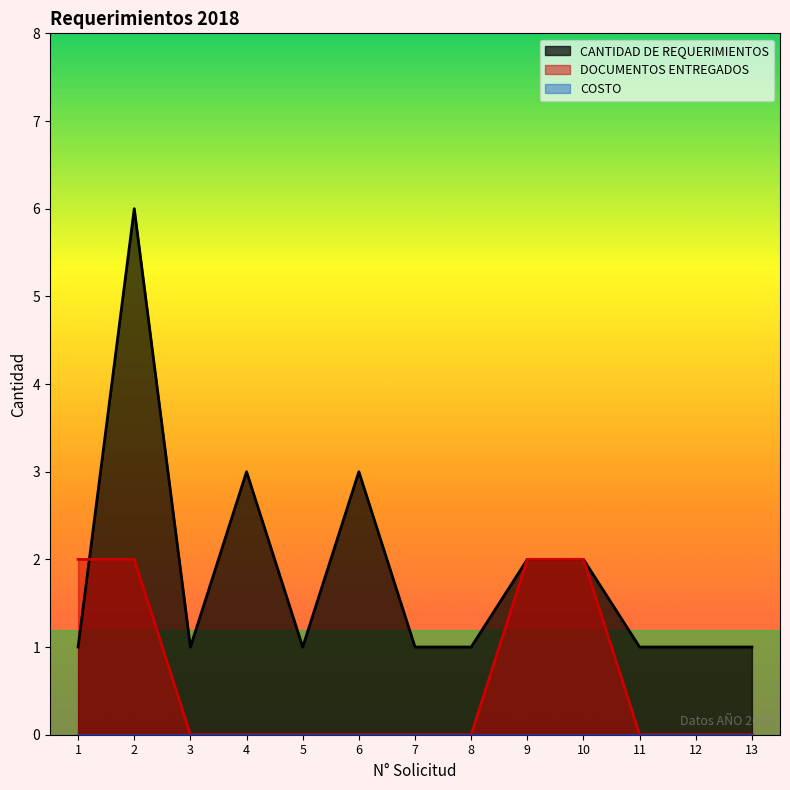

How many values in DOCUMENTOS ENTREGADOS are above zero?

4